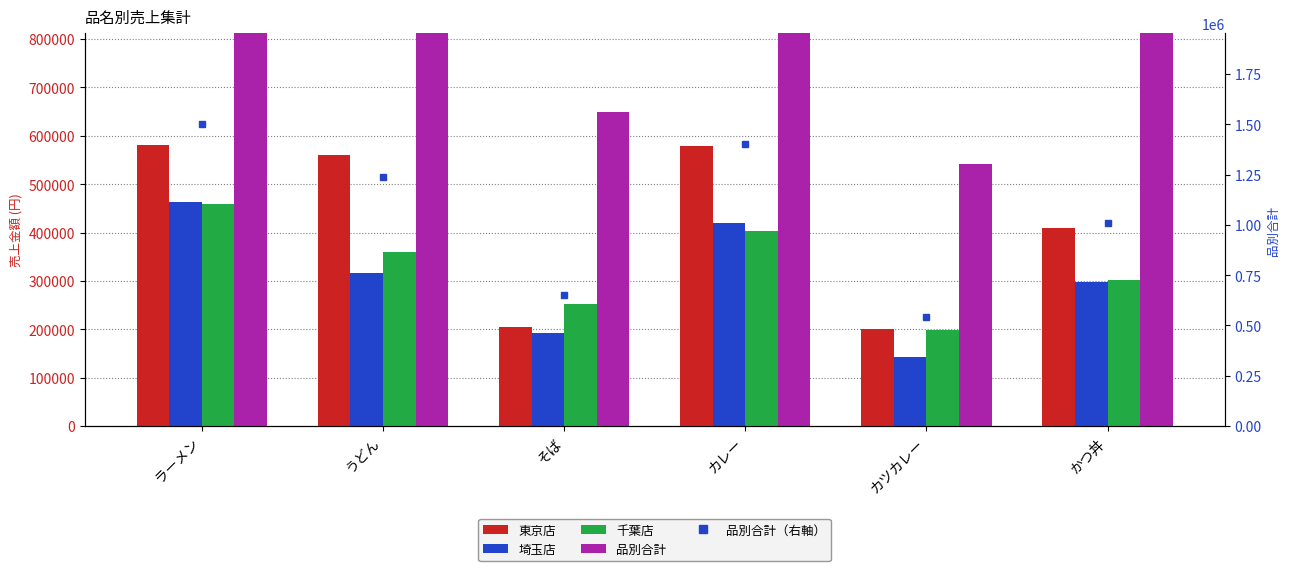

At how many categories does at least one series exceed 990700?

4